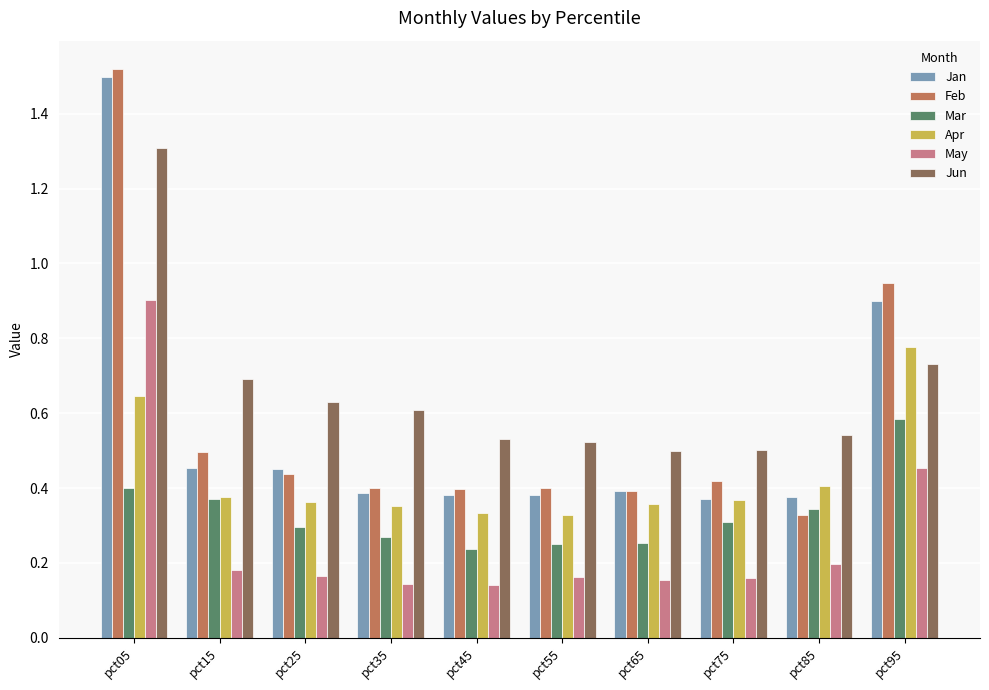

Count the May values in the range 0 to 1.

10